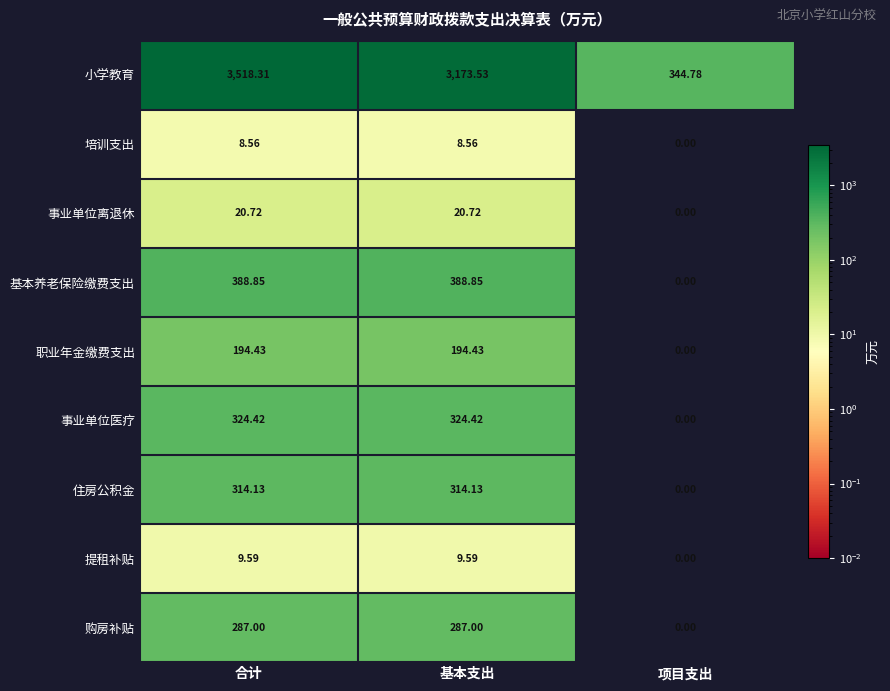

Where is 购房补贴 nearest to the value 143?

项目支出